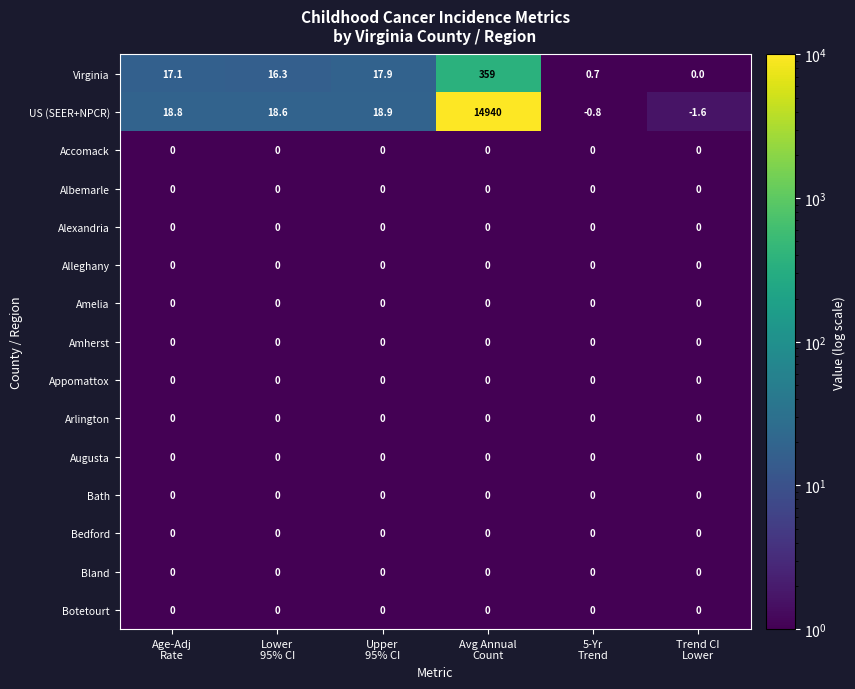

Count the number of categories in the chart.

6